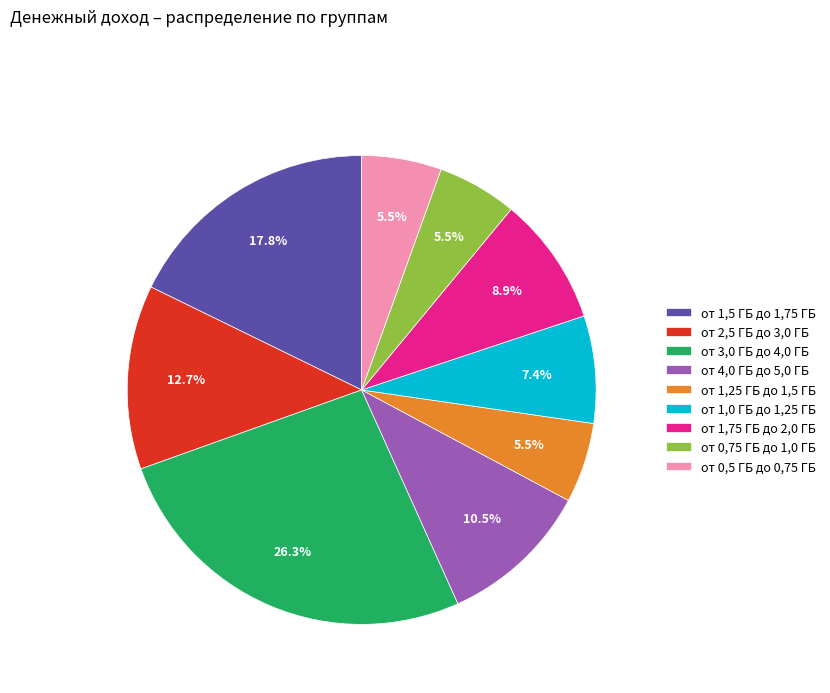

Do от 1,5 ГБ до 1,75 ГБ and от 2,5 ГБ до 3,0 ГБ together represent more than half of the pie?

No